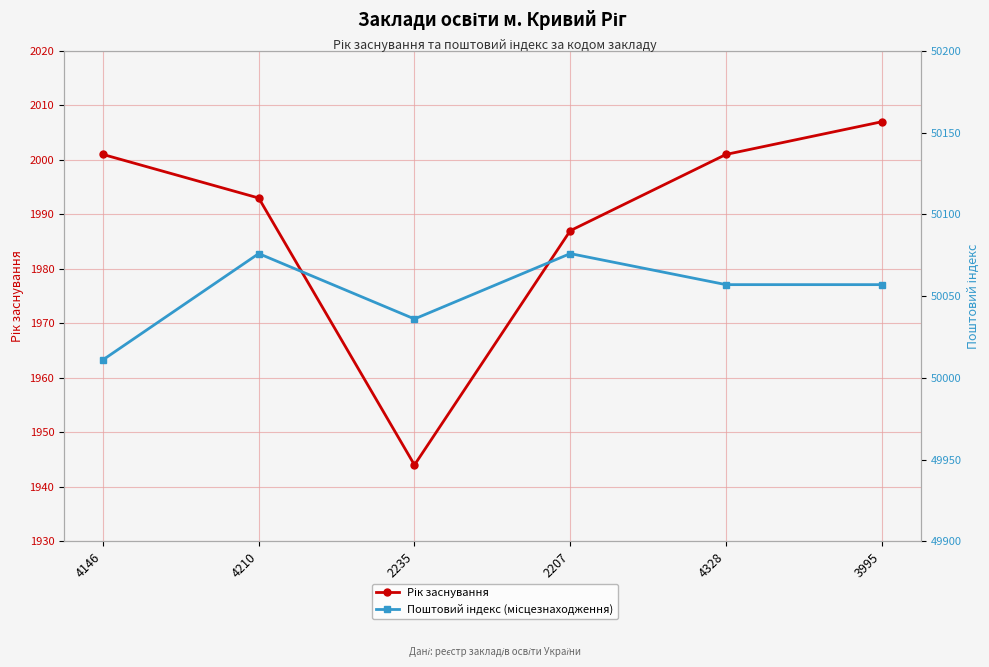

What is the difference between the Поштовий індекс (місцезнаходження) values at 2235 and 4210?

40